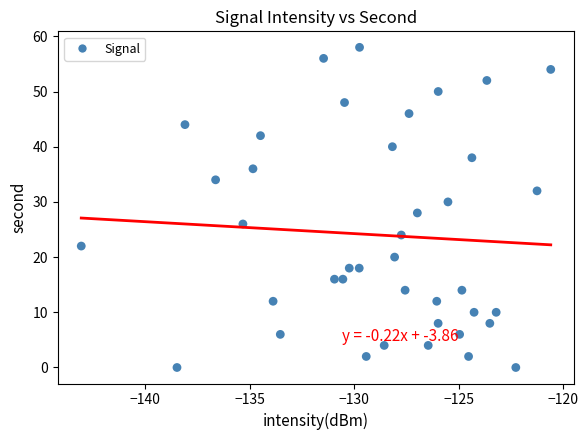

What is the range of Y values (max minus min)?

58